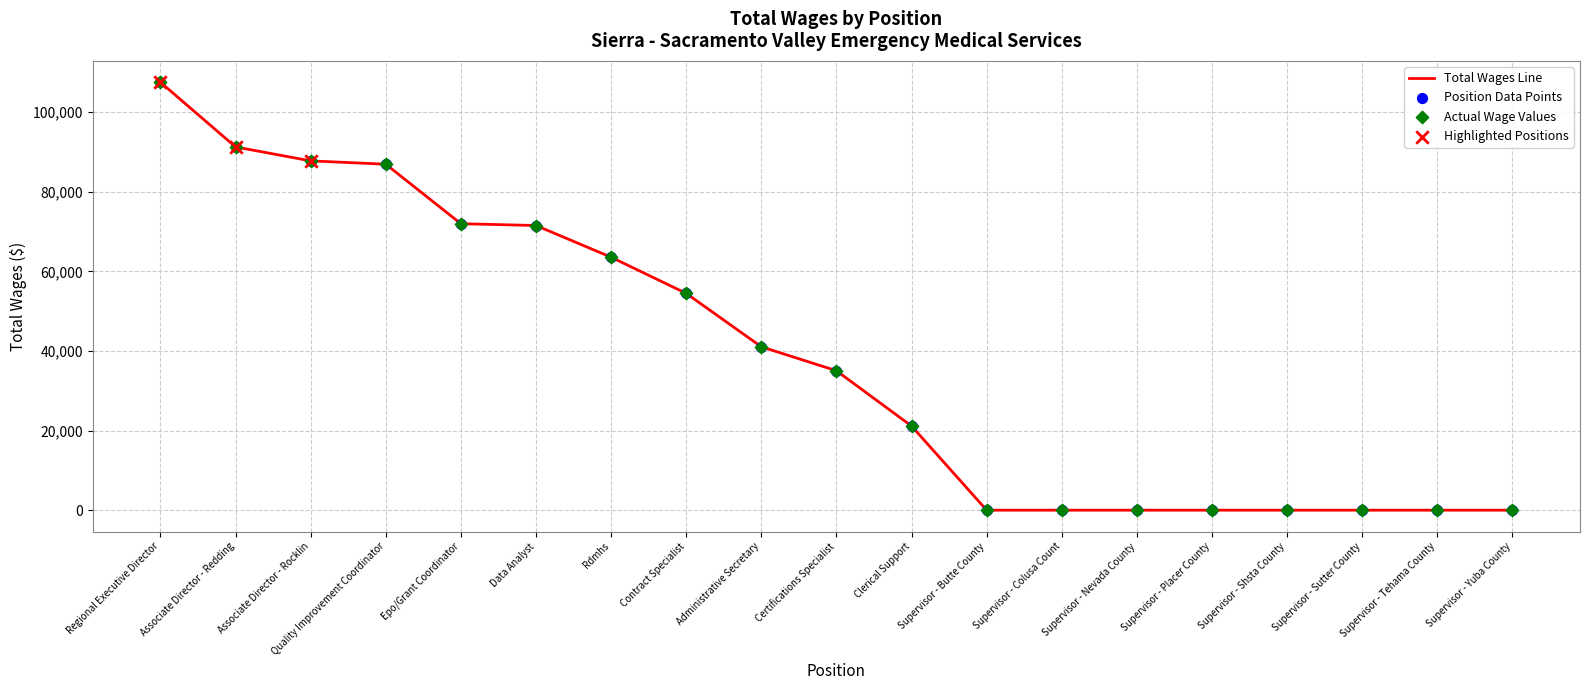

What is the ratio of the value at Quality Improvement Coordinator to the value at Associate Director - Rocklin?

1.0